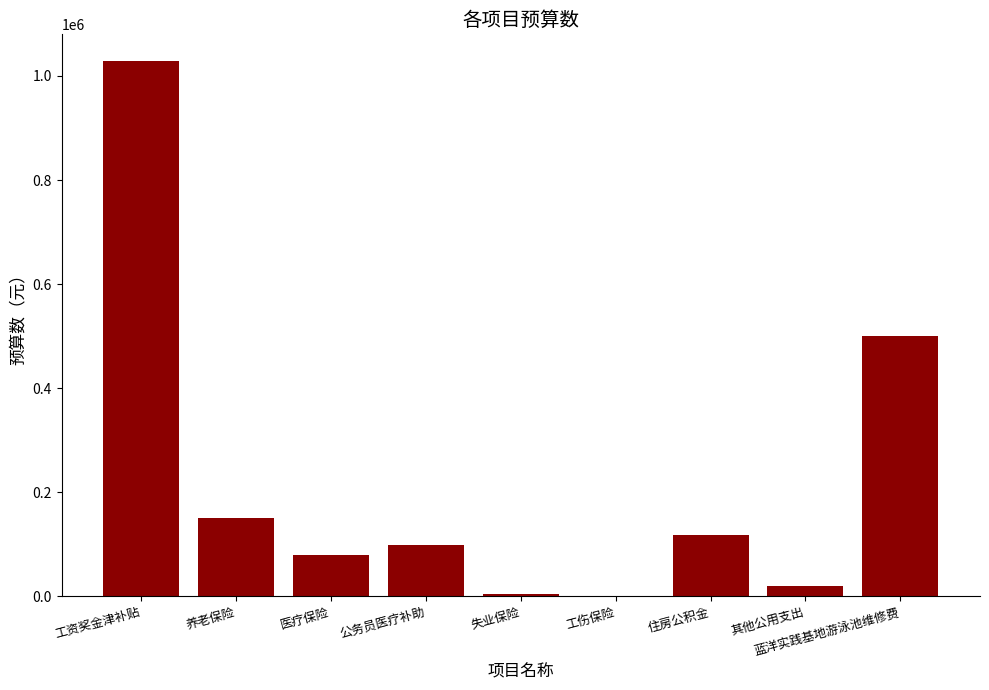

What is the sum of all values?

1998881.1